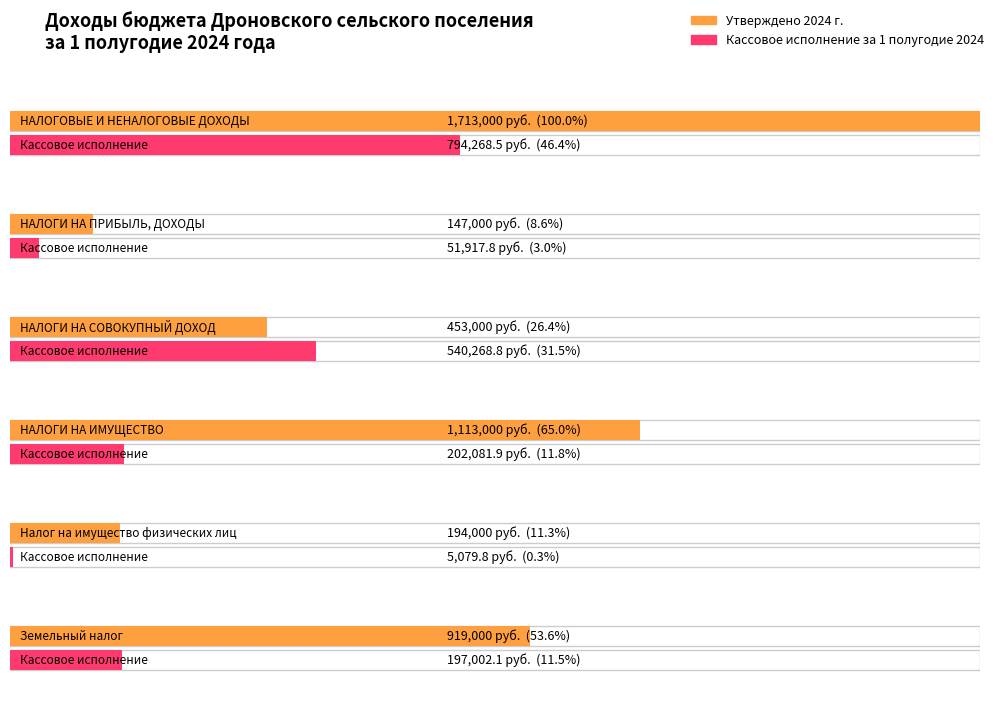

Read the Кассовое исполнение за 1 полугодие 2024 value at НАЛОГОВЫЕ И НЕНАЛОГОВЫЕ ДОХОДЫ.

794268.5